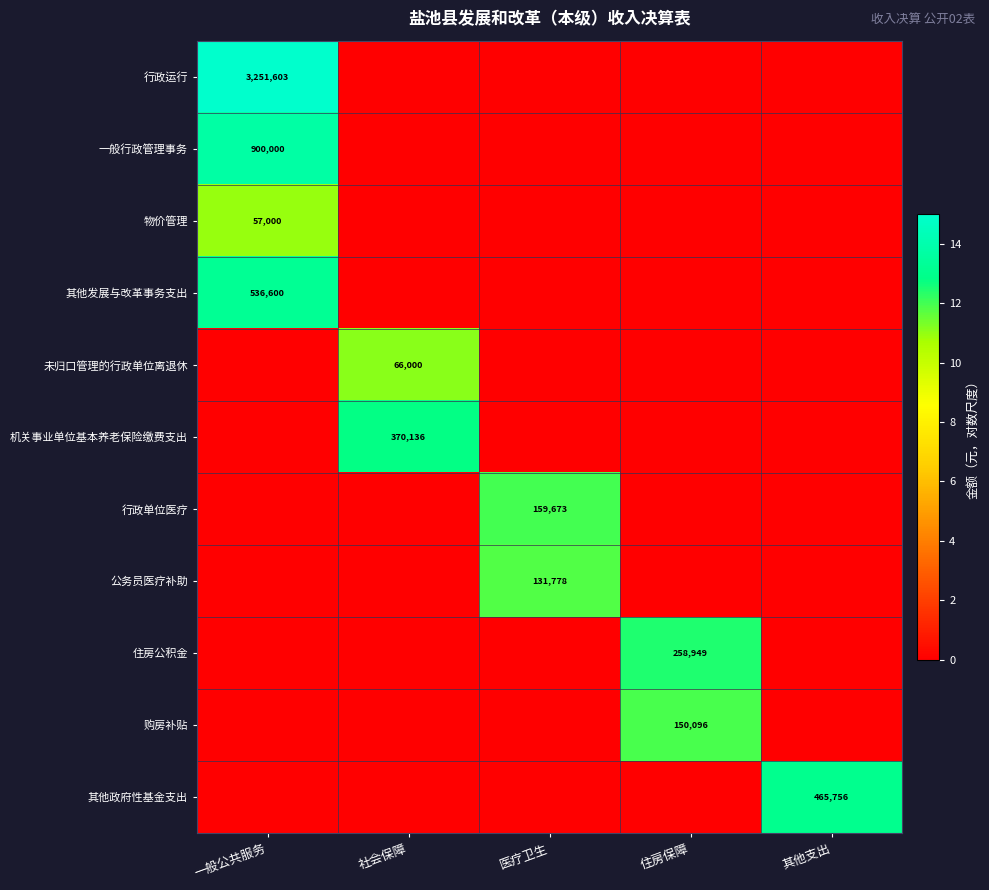

The 公务员医疗补助 series shows 131778 at 医疗卫生. True or false?

True